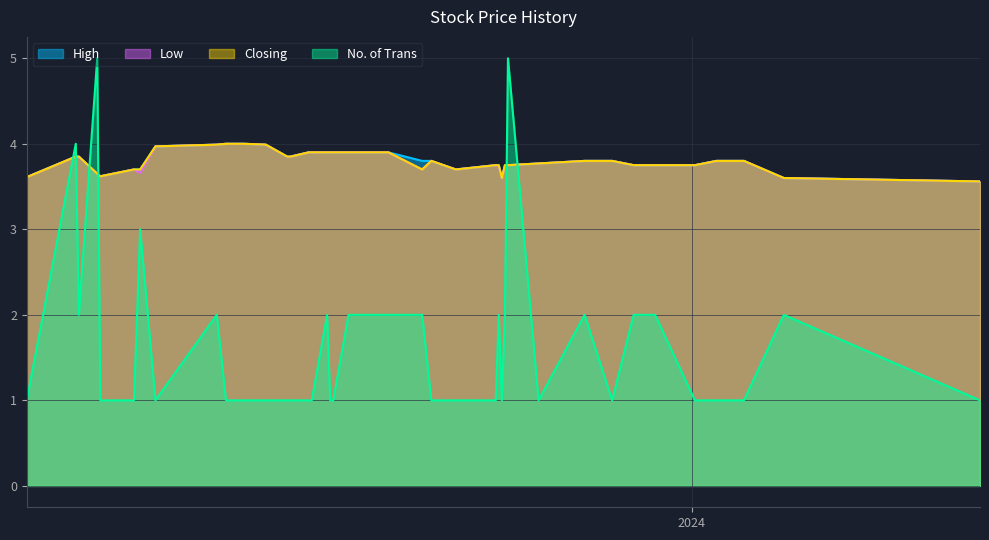

What value does the Low series have at 22/06/2023?

3.6